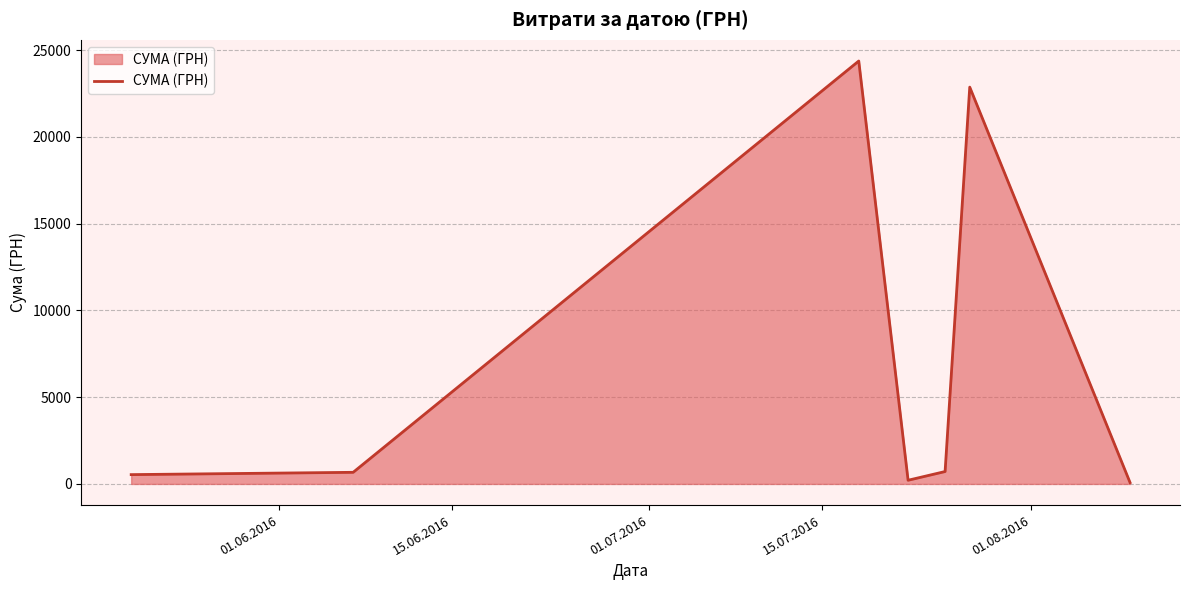

What is the difference between the maximum and minimum values?

24291.6